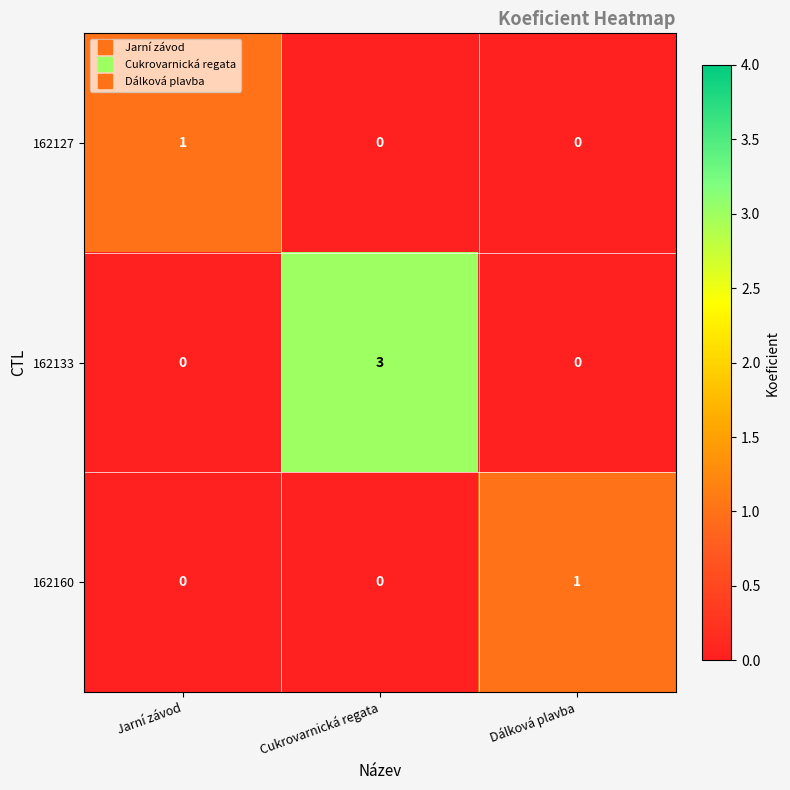

Count the number of data series in this chart.

3